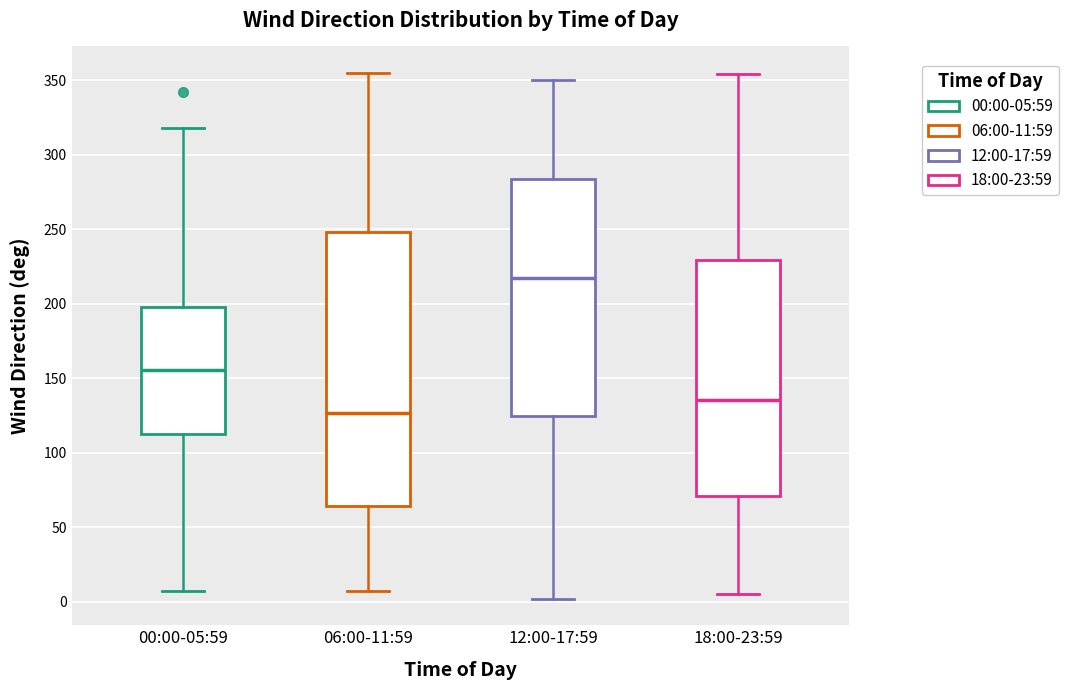

Which box has the lowest median line?

06:00-11:59